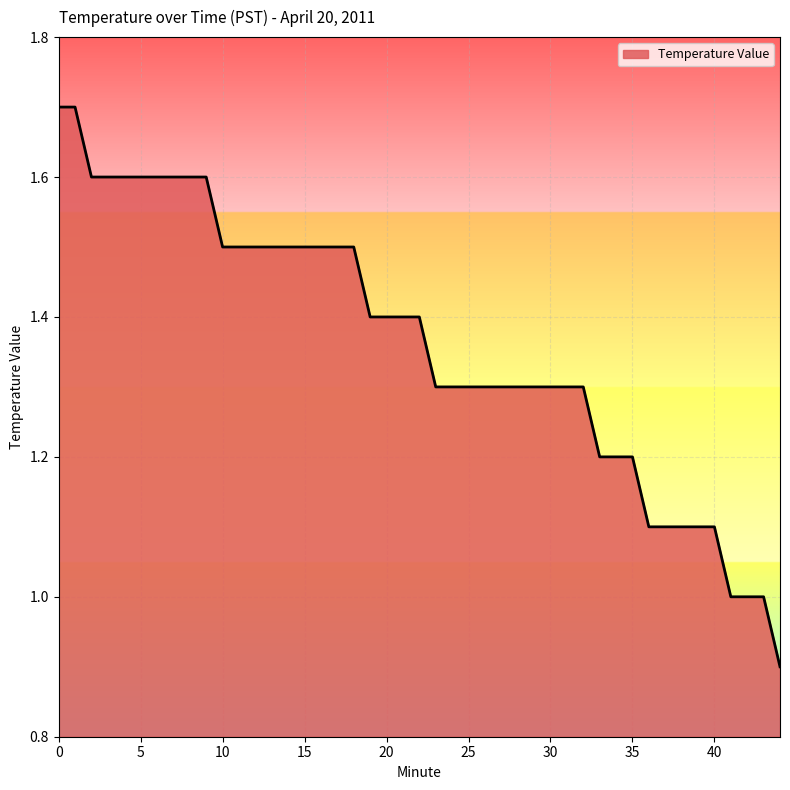

What is the minimum value shown in the chart?

0.9